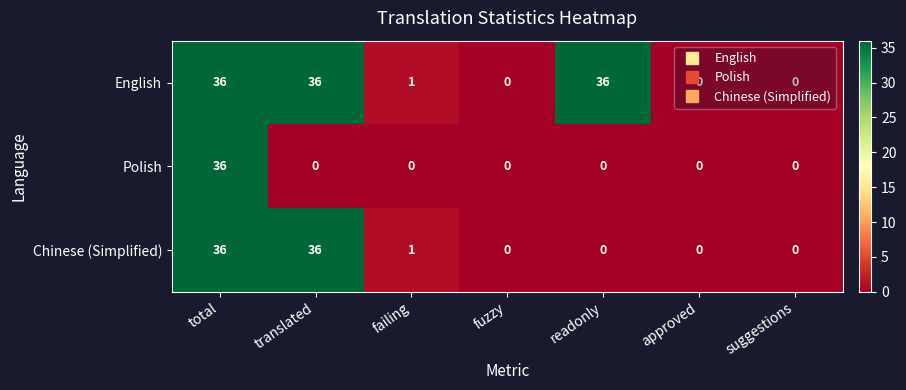

At which category is the sum across all series the highest?

total